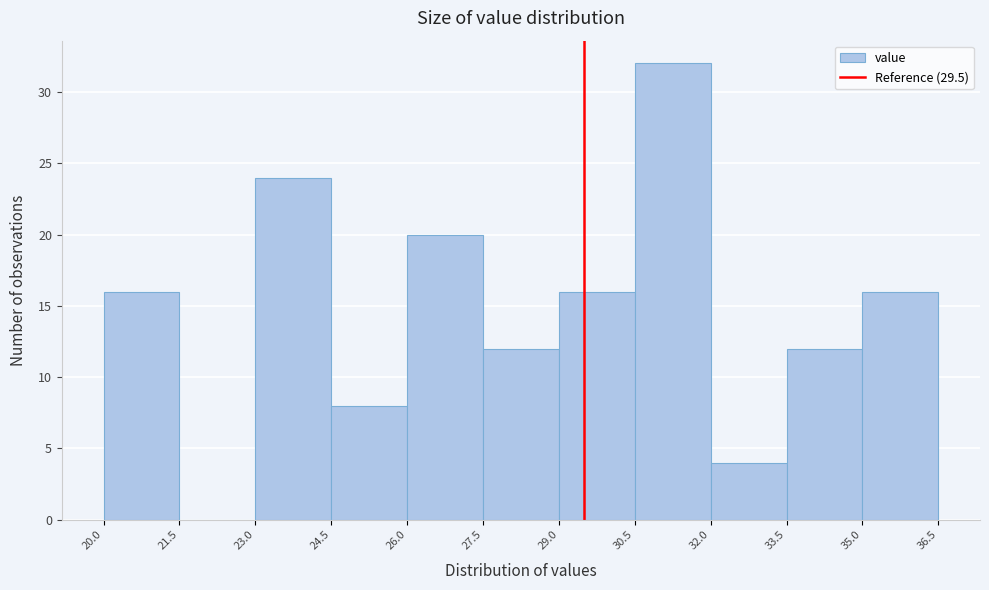

How tall is the bar that spans 24.5 to 26.0 on the x-axis? The values are not printed on the chart, so give them approximately, as read against the axis.

8